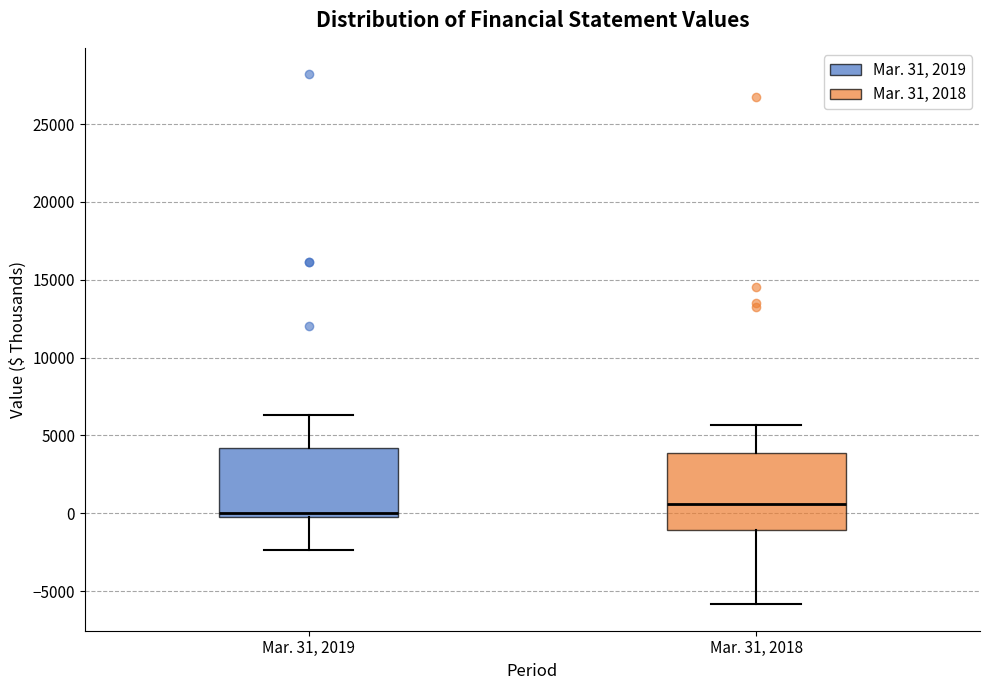

Reading left to right, read every box against the y-axis: the position of its median line, the range the box covers, and the ends of its whiskers. The values are not printed on the chart, so give them approximately, as read against the axis.

Mar. 31, 2019: median 0 (just above the box's lower edge), box 0 to 4000, whiskers -2500 to 6500
Mar. 31, 2018: median 500, box -1000 to 4000, whiskers -6000 to 5500